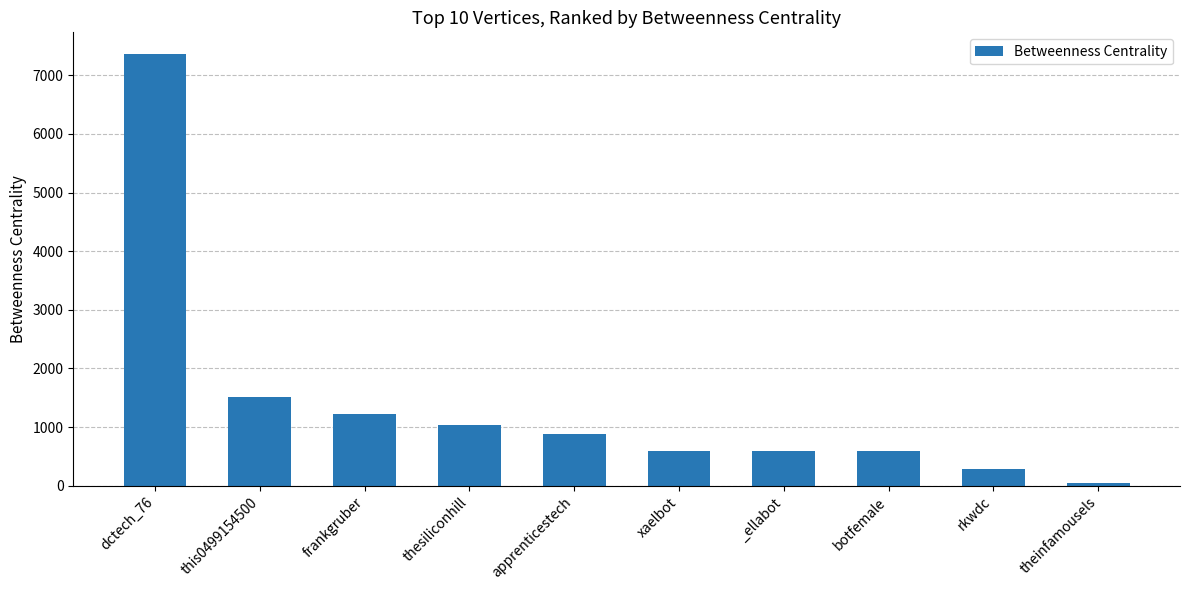

Does the chart contain any negative values?

No